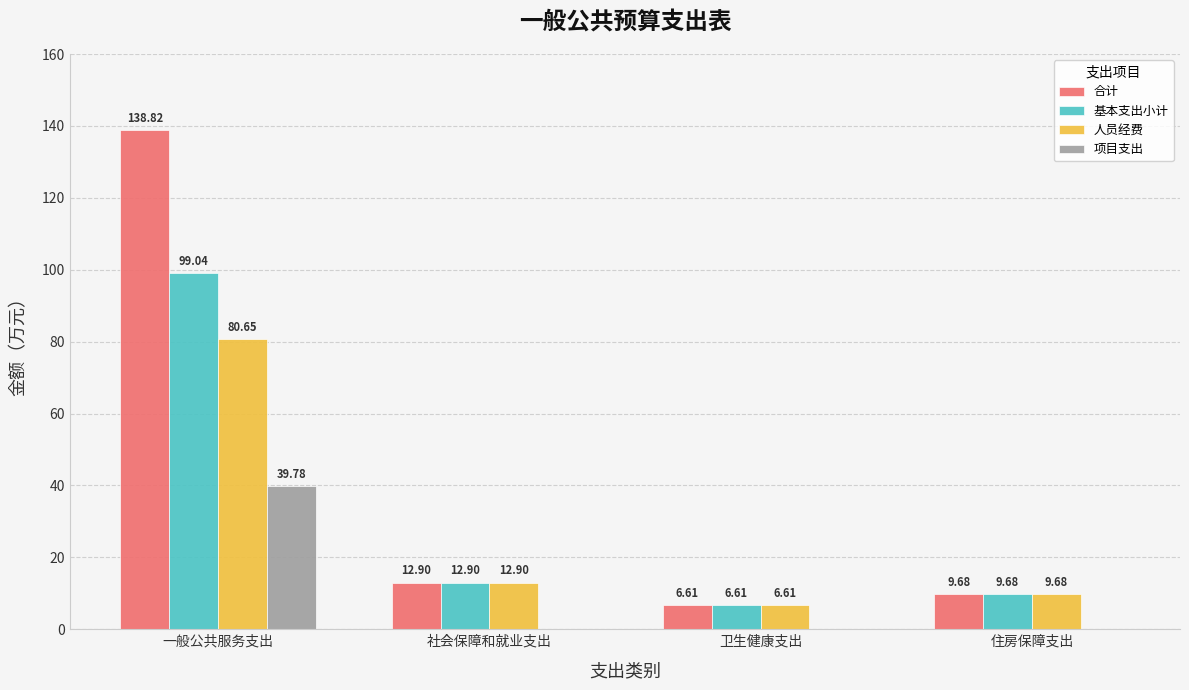

How many groups of bars are there?

4